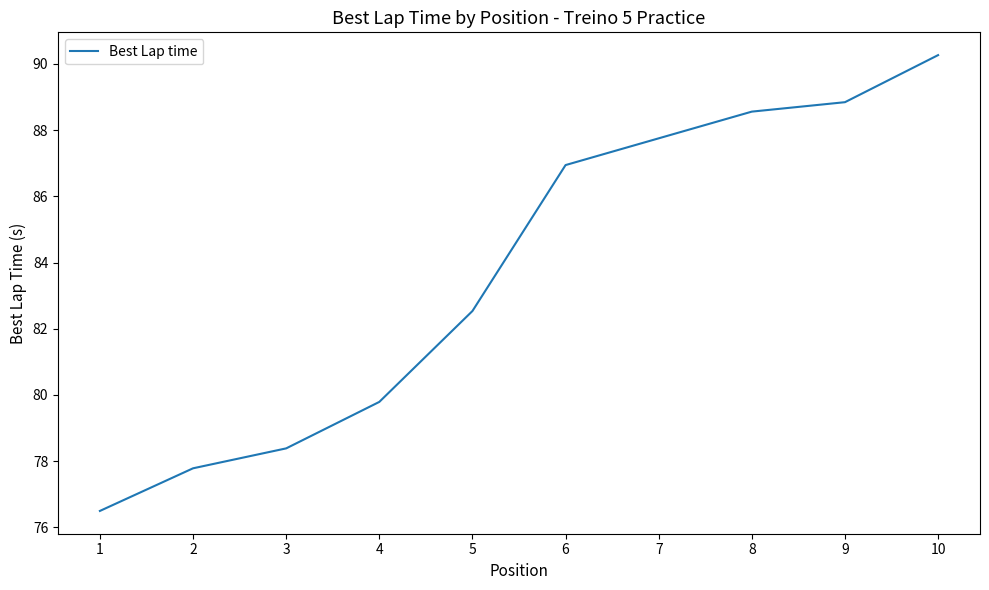

Does the chart display data point markers on the line(s)?

No